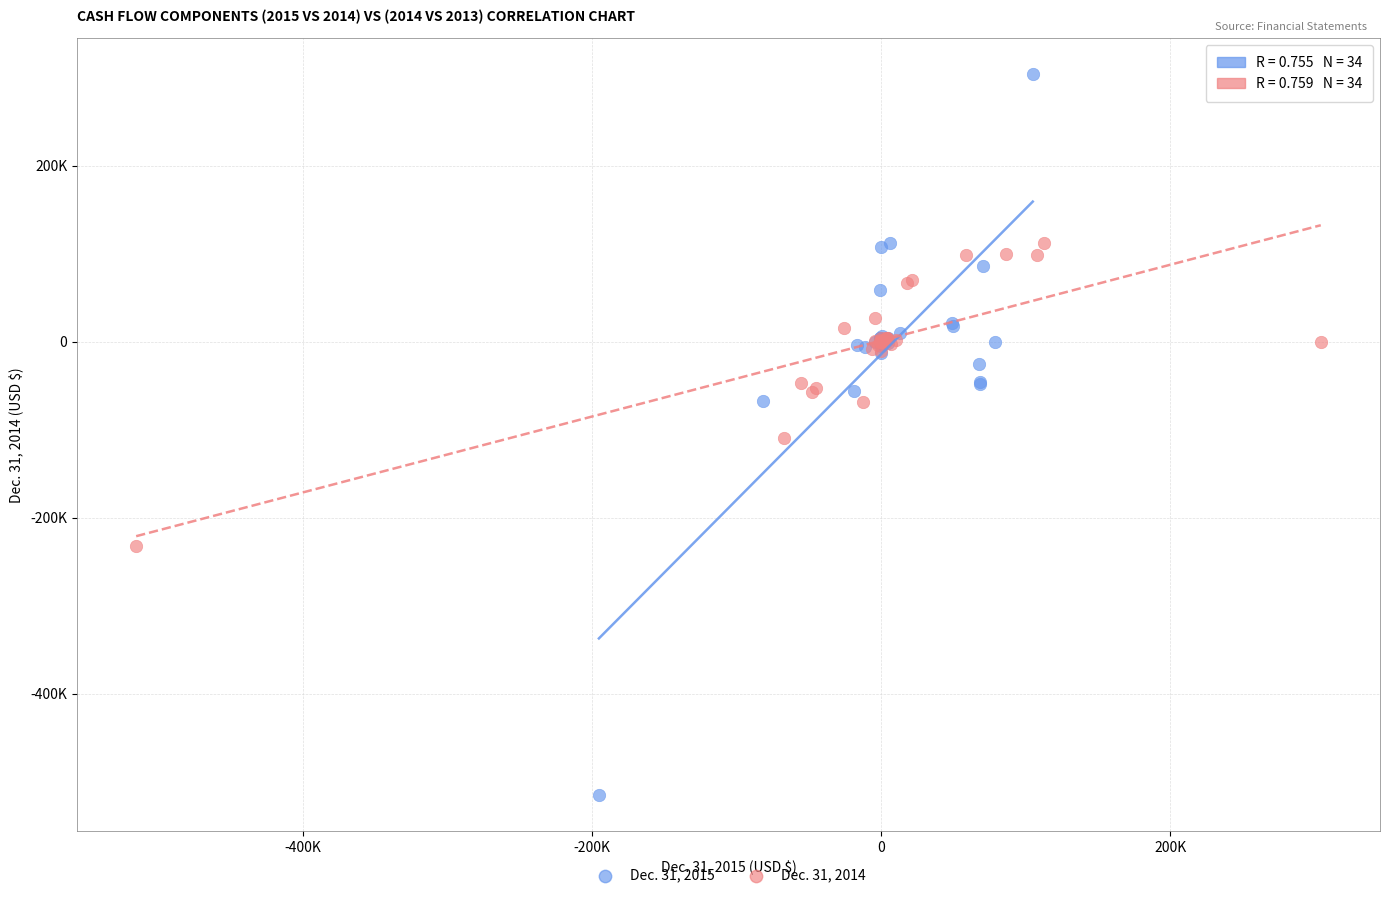

What are all the series names shown in the legend?

Dec. 31, 2015, Dec. 31, 2014